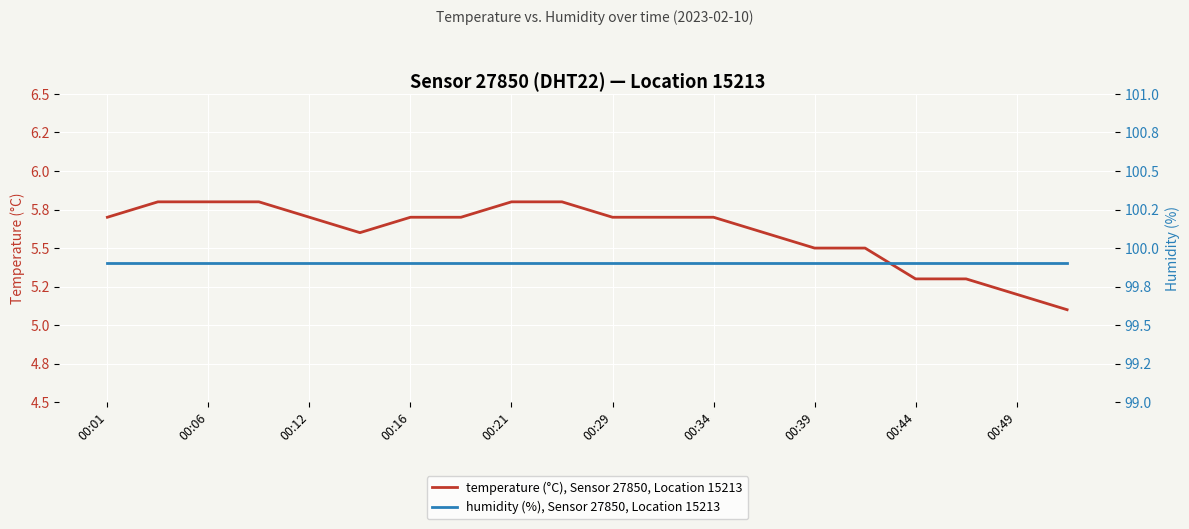

Is this an area chart (filled region under the line)?

No